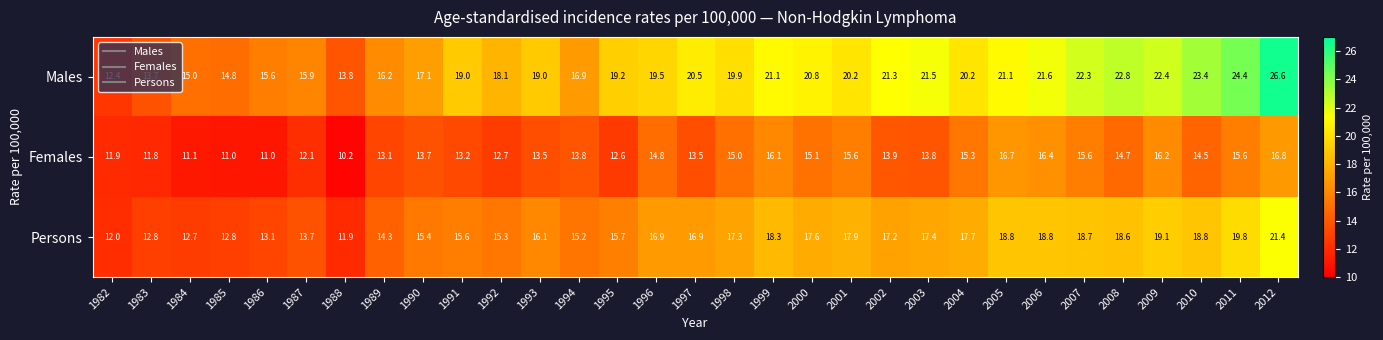

Is it true that Females equals 11.9 at 1982?

True